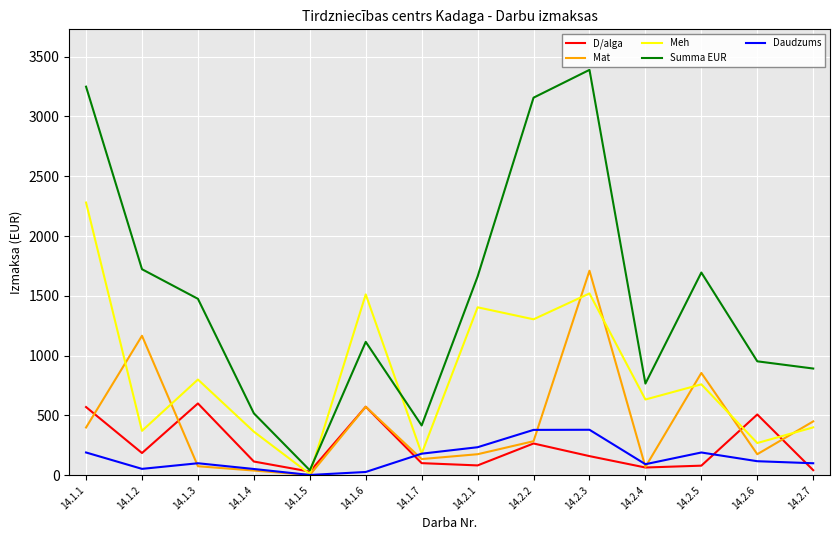

True or false: Daudzums has more than 0 points higher than both neighbors.

True